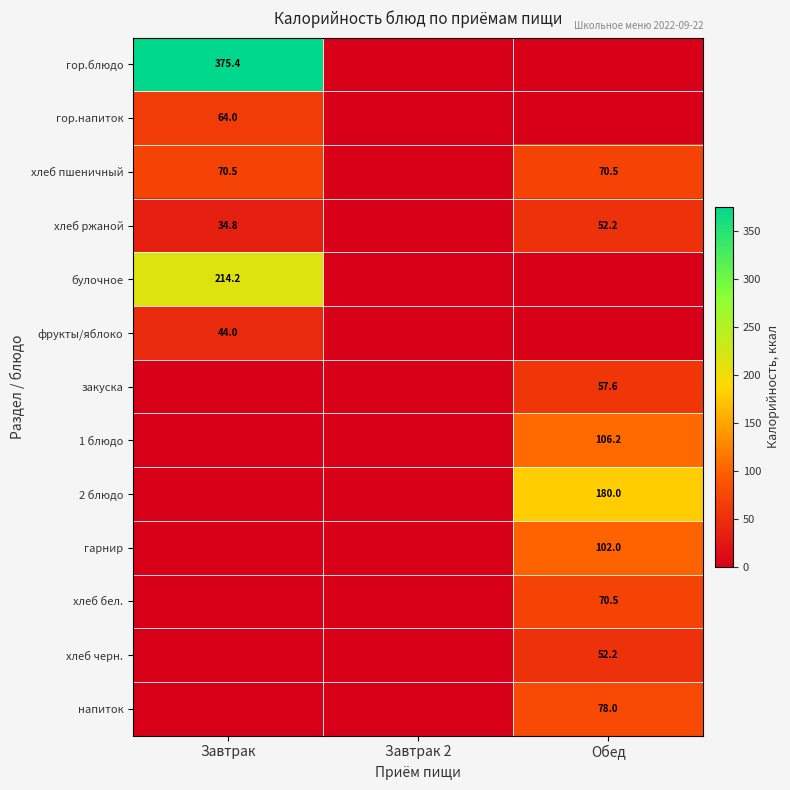

The value of хлеб ржаной at Обед is 84.7. True or false?

False